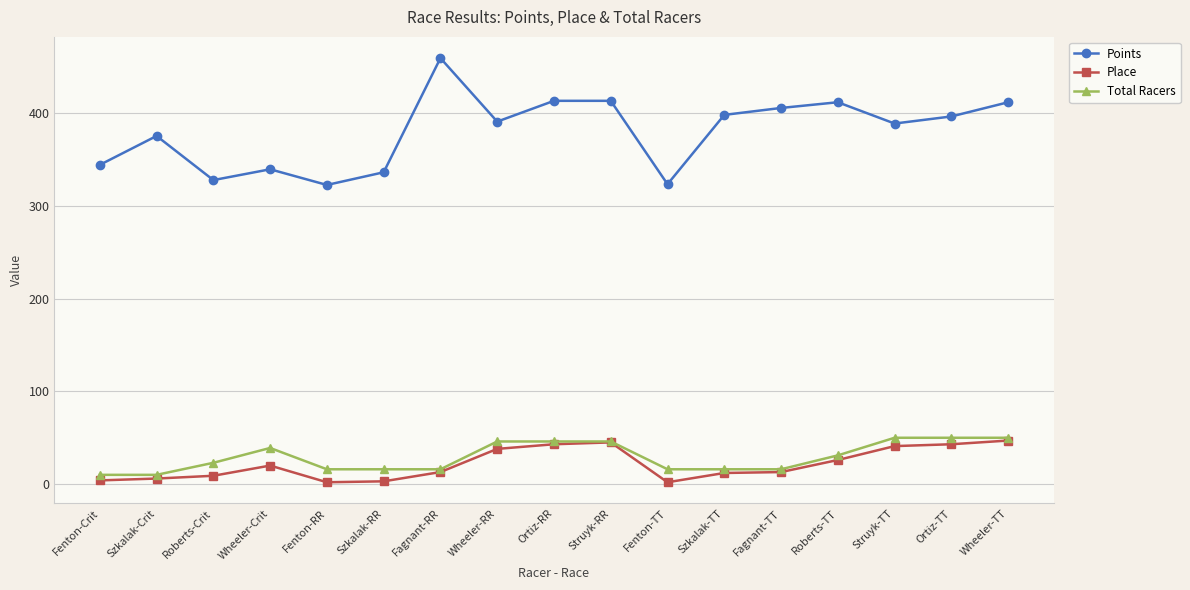

The value of Points at Fagnant-RR is 459.6. True or false?

True